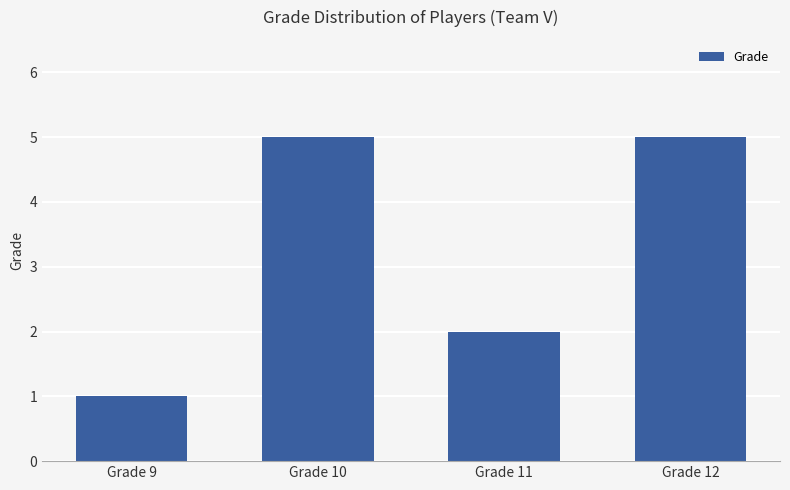

The value at Grade 11 is 2. True or false?

True